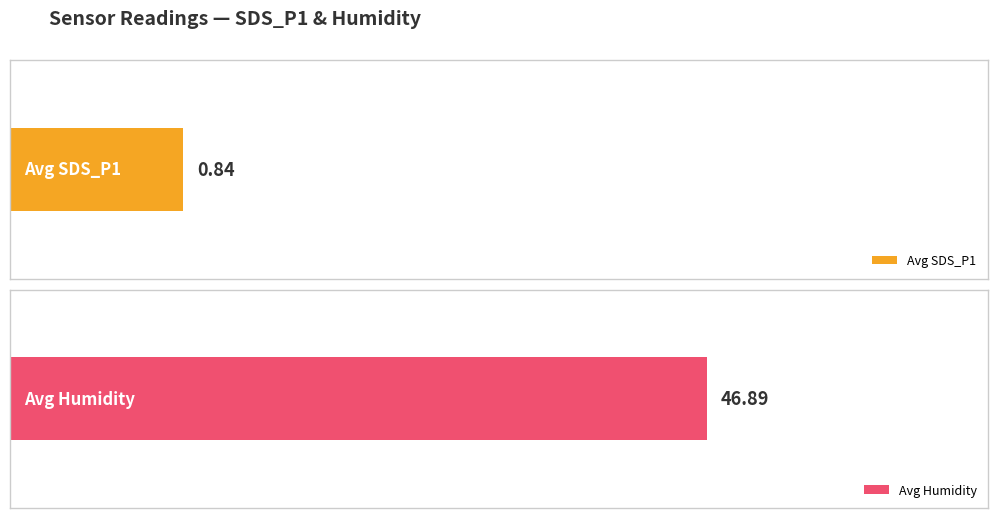

List the series in order of their overall mean, lowest first.

Avg SDS_P1, Avg Humidity